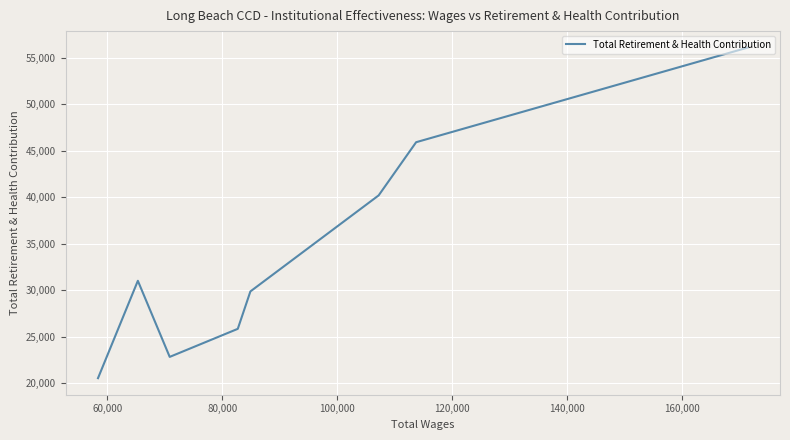

What is the difference between the maximum and minimum values?

35537